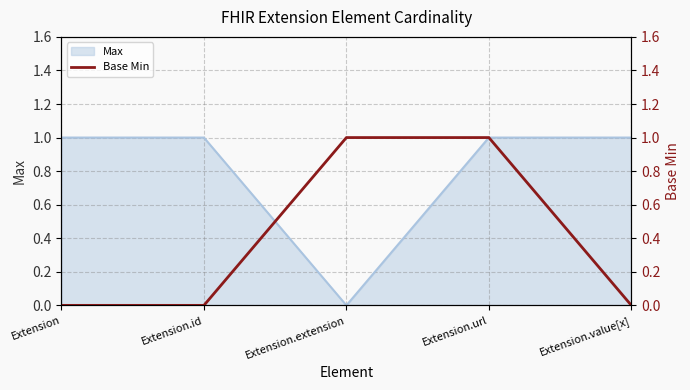

At which label does Max reach its minimum?

Extension.extension